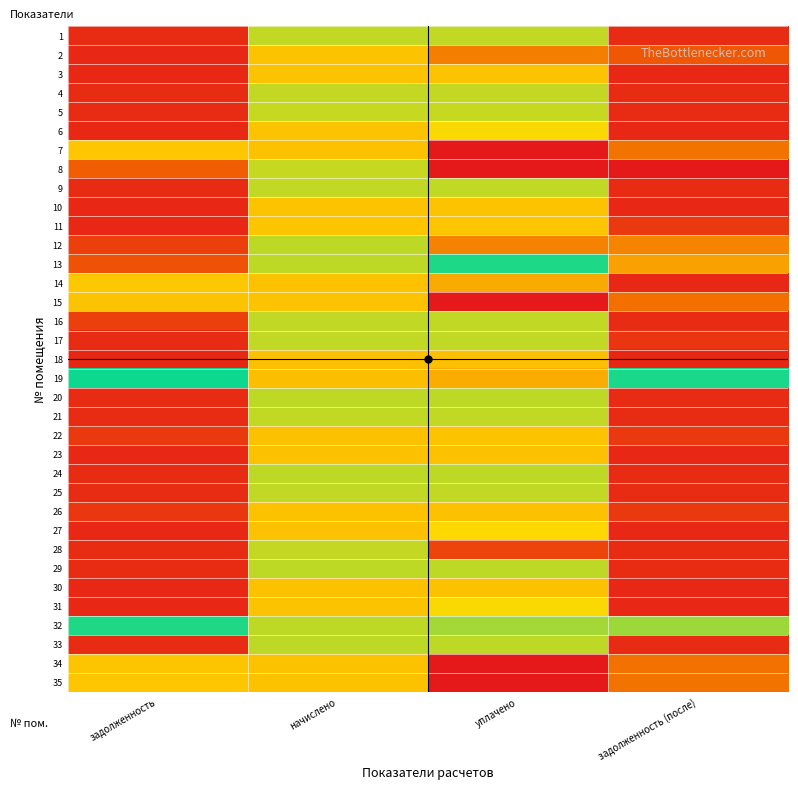

What is the spread (max minus min) of values at начислено?

720.4